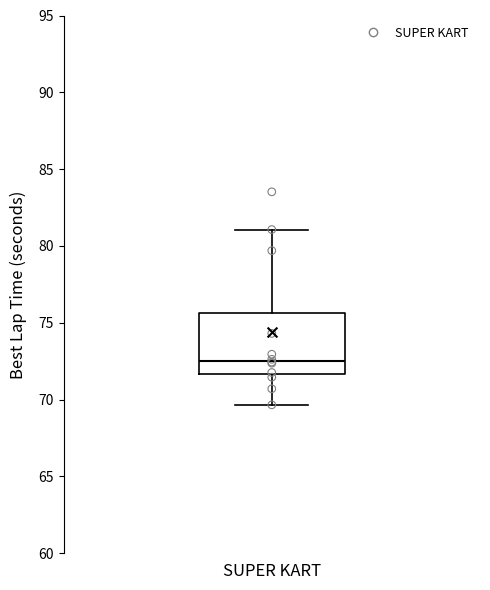

Read this box plot against the y-axis: the position of the median line, the range covered by the box, and the ends of both whiskers. The values are not printed on the chart, so give them approximately, as read against the axis.

median 72.5, box 71.5 to 75.5, whiskers 69.5 to 81.0